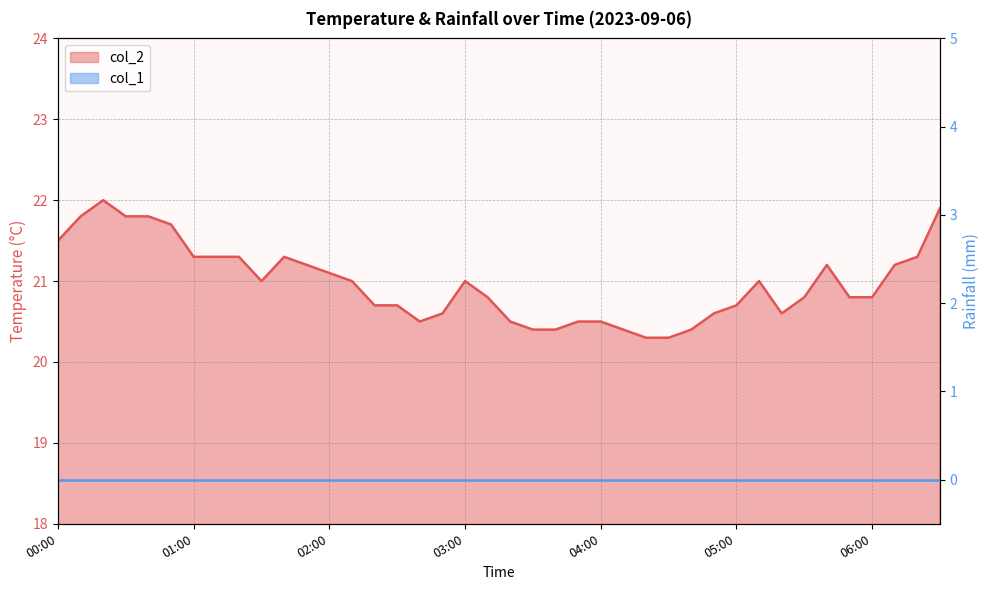

Rank the categories by value from highest to lowest.

00:20, 06:30, 00:10, 00:30, 00:40, 00:50, 00:00, 01:00, 01:10, 01:20, 01:40, 06:20, 01:50, 05:40, 06:10, 02:00, 01:30, 02:10, 03:00, 05:10, 03:10, 05:30, 05:50, 06:00, 02:20, 02:30, 05:00, 02:50, 04:50, 05:20, 02:40, 03:20, 03:50, 04:00, 03:30, 03:40, 04:10, 04:40, 04:20, 04:30